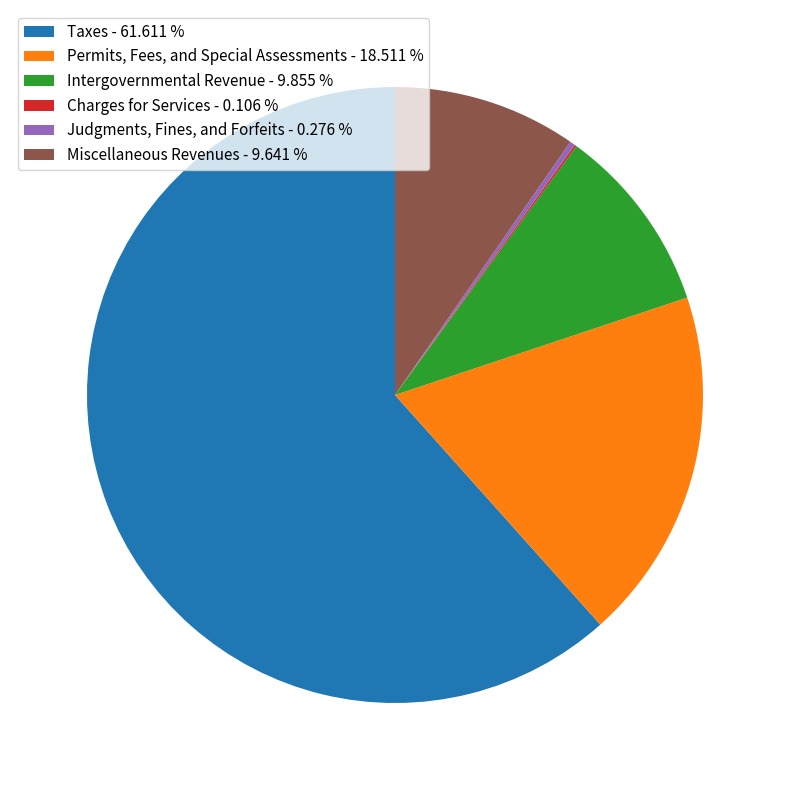

Between Intergovernmental Revenue - 9.855 % and Taxes - 61.611 %, which is larger?

Taxes - 61.611 %